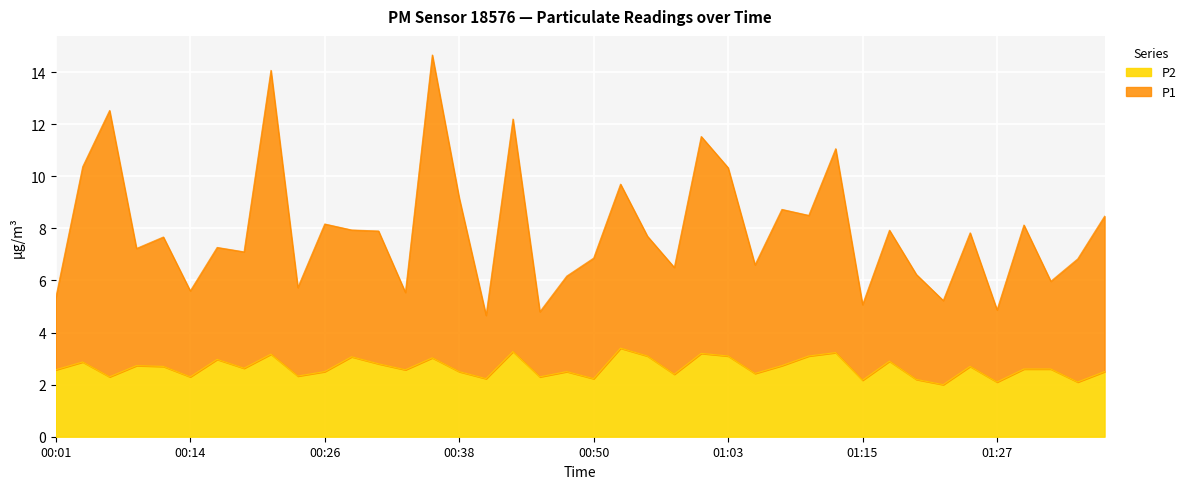

Reading right to left, list all the values displayed in this chart.

P1: 01:37=8.5	01:35=6.8	01:32=6.0	01:30=8.1	01:27=4.9	01:25=7.8	01:22=5.2	01:20=6.2	01:17=7.9	01:15=5.1	01:12=11.1	01:10=8.5	01:08=8.7	01:05=6.6	01:03=10.3	01:00=11.5	00:58=6.5	00:55=7.7	00:53=9.7	00:50=6.9	00:48=6.2	00:45=4.8	00:43=12.2	00:41=4.7	00:38=9.2	00:36=14.7	00:33=5.5	00:31=7.9	00:28=7.9	00:26=8.2	00:23=5.7	00:21=14.1	00:18=7.1	00:16=7.3	00:14=5.6	00:11=7.7	00:09=7.2	00:06=12.5	00:04=10.4	00:01=5.3
P2: 01:37=2.5	01:35=2.1	01:32=2.6	01:30=2.6	01:27=2.1	01:25=2.7	01:22=2.0	01:20=2.2	01:17=2.9	01:15=2.2	01:12=3.2	01:10=3.1	01:08=2.7	01:05=2.4	01:03=3.1	01:00=3.2	00:58=2.4	00:55=3.1	00:53=3.4	00:50=2.2	00:48=2.5	00:45=2.3	00:43=3.3	00:41=2.2	00:38=2.5	00:36=3.0	00:33=2.6	00:31=2.8	00:28=3.1	00:26=2.5	00:23=2.3	00:21=3.2	00:18=2.6	00:16=3.0	00:14=2.3	00:11=2.7	00:09=2.7	00:06=2.3	00:04=2.9	00:01=2.6